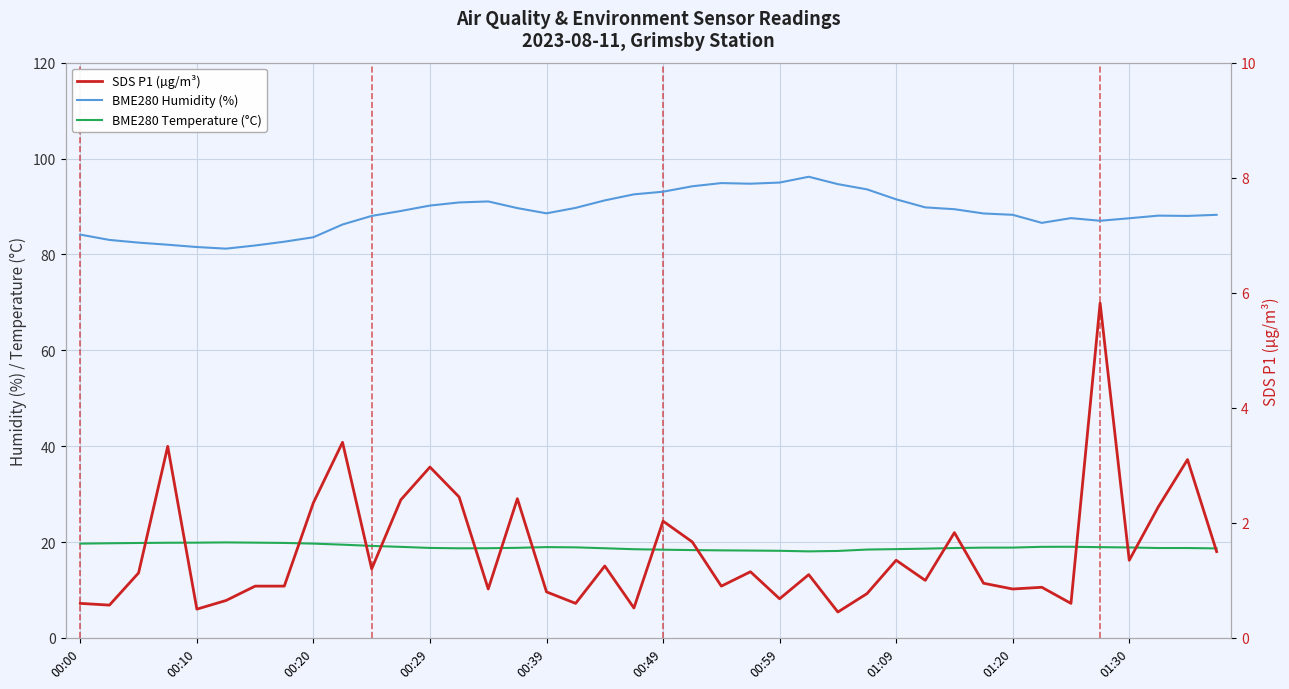

What is the lowest value of the SDS P1 (µg/m³) series?

0.5